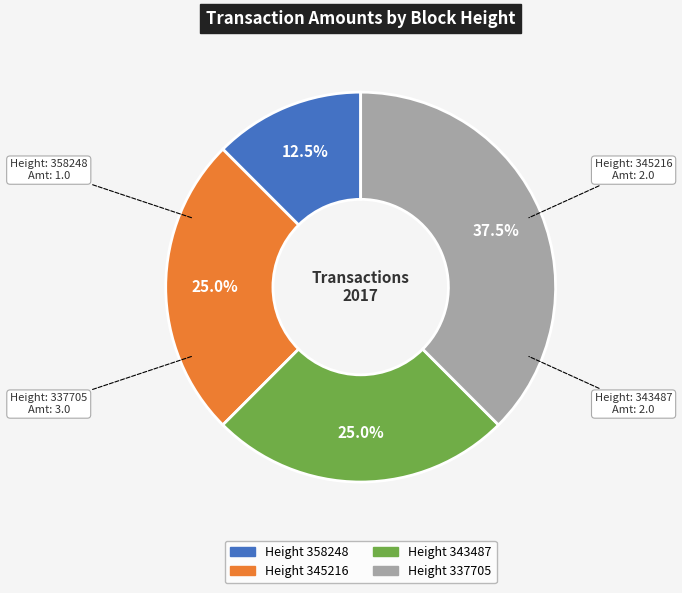

Is there a majority slice in this chart?

No